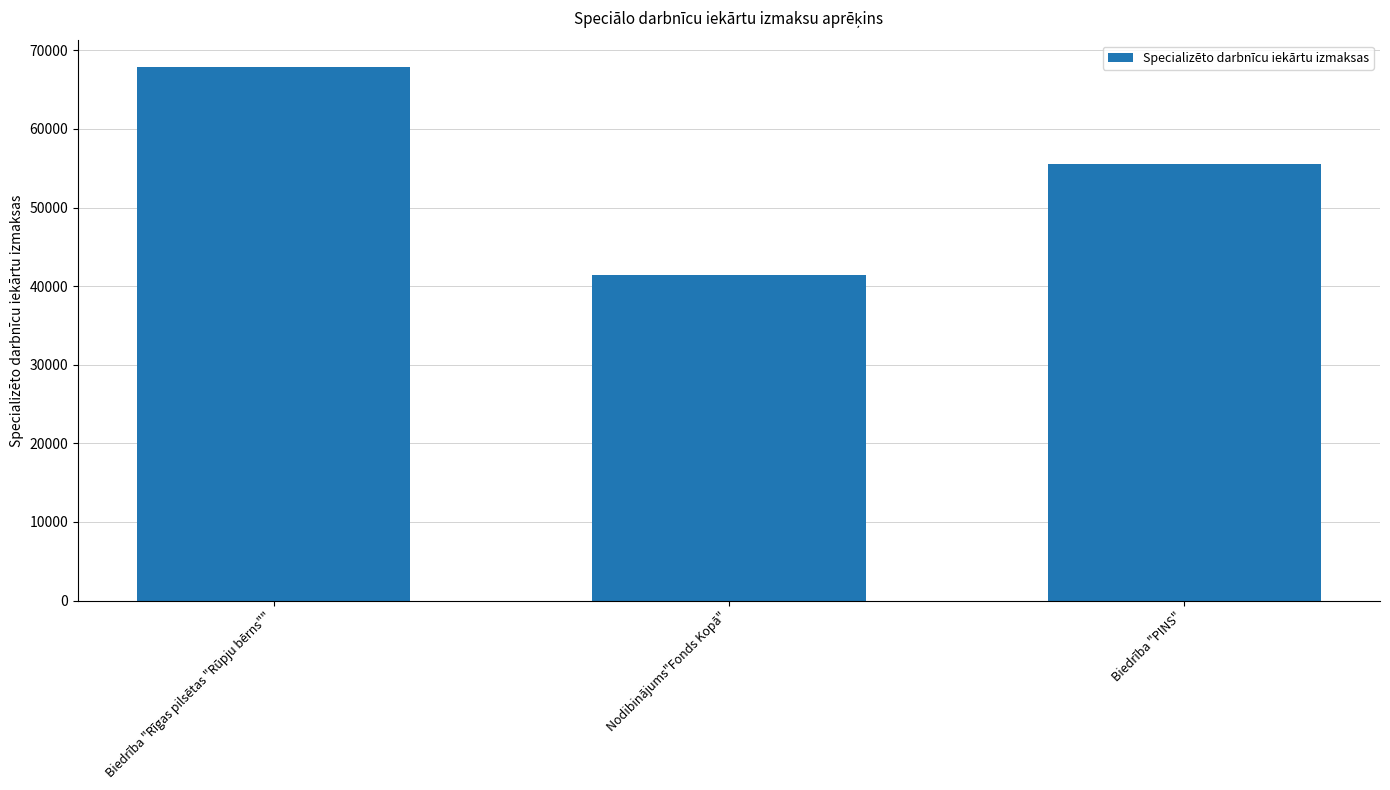

List the labels in order of value, largest first.

Biedrība "Rīgas pilsētas "Rūpju bērns"", Biedrība "PINS", Nodibinājums"Fonds Kopā"